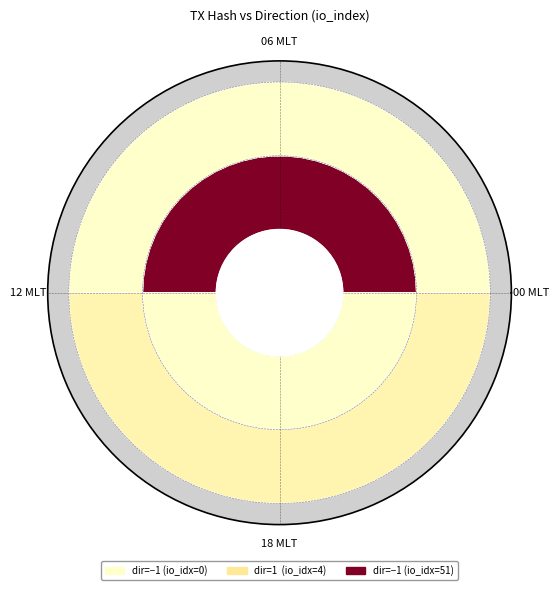

True or false: 91bd7c5363bf83ac02d8743b8f22f113bd27637 has a value of 4 at io_index.

True